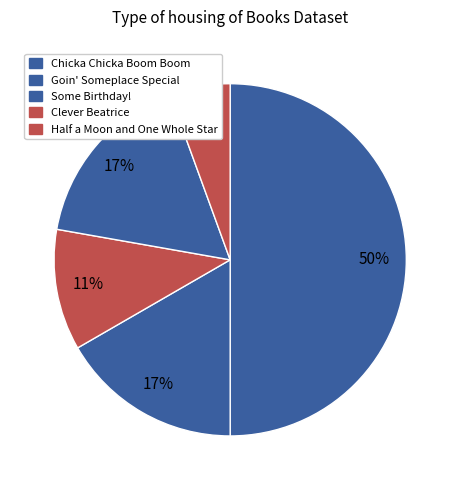

Is there a majority slice in this chart?

No